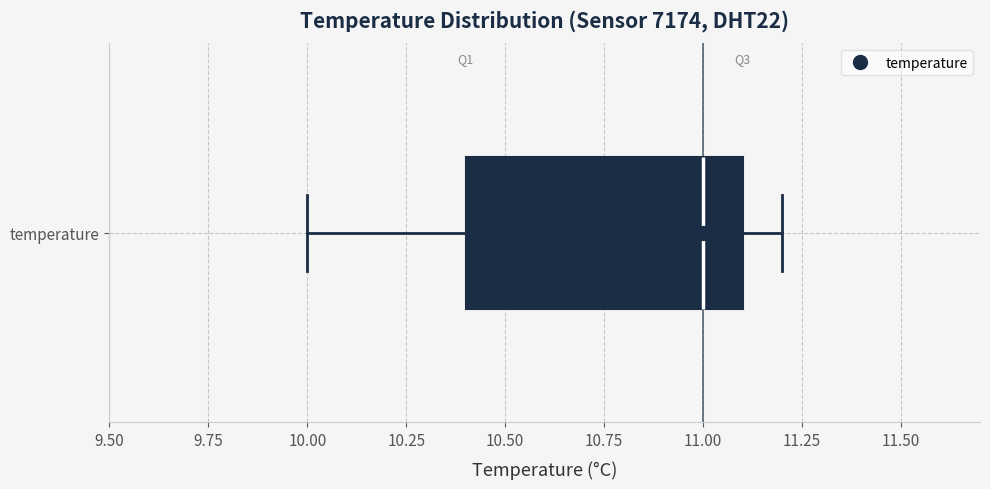

Transcribe this box plot: give where the median line is, the range the box spans, and where the two whiskers end, as read against the x-axis. The values are not printed on the chart, so give them approximately, as read against the axis.

median 11.0, box 10.4 to 11.1, whiskers 10.0 to 11.2